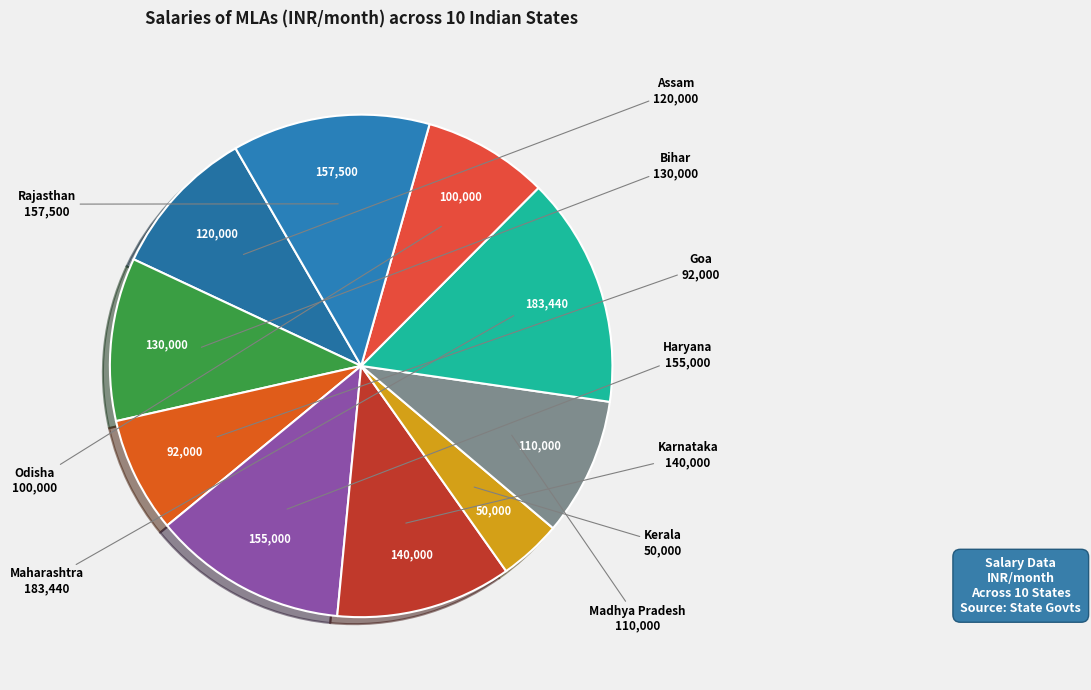

How many slices are in this pie chart?

10